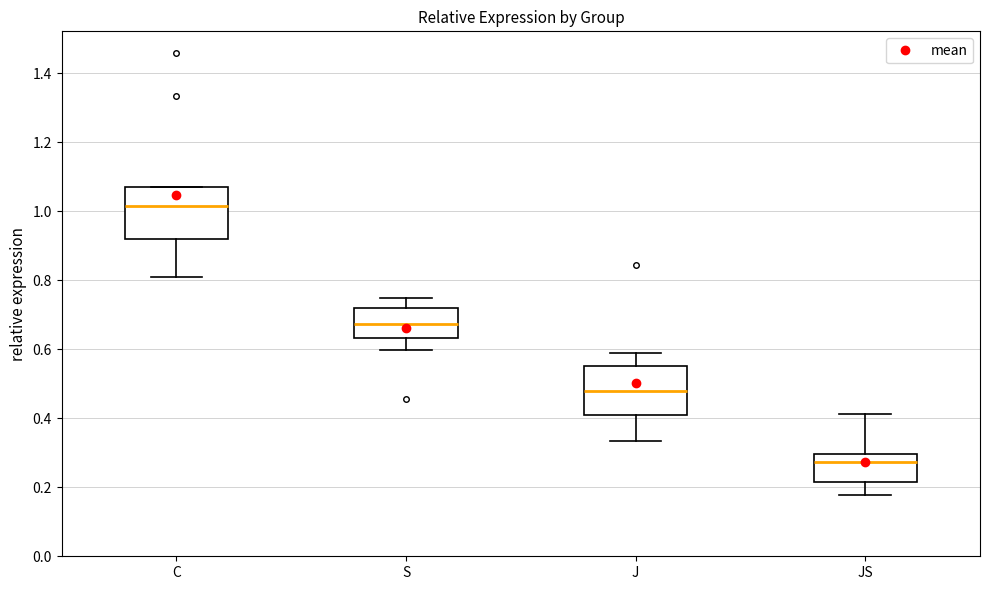

Reading left to right, transcribe this box plot: for each box, give where its median line is, the range the box spans, and where its two whiskers end, as read against the y-axis. The values are not printed on the chart, so give them approximately, as read against the axis.

C: median 1.02, box 0.92 to 1.06, whiskers 0.80 to 1.08
S: median 0.68, box 0.64 to 0.72, whiskers 0.60 to 0.74
J: median 0.48, box 0.42 to 0.56, whiskers 0.34 to 0.58
JS: median 0.28, box 0.22 to 0.30, whiskers 0.18 to 0.42